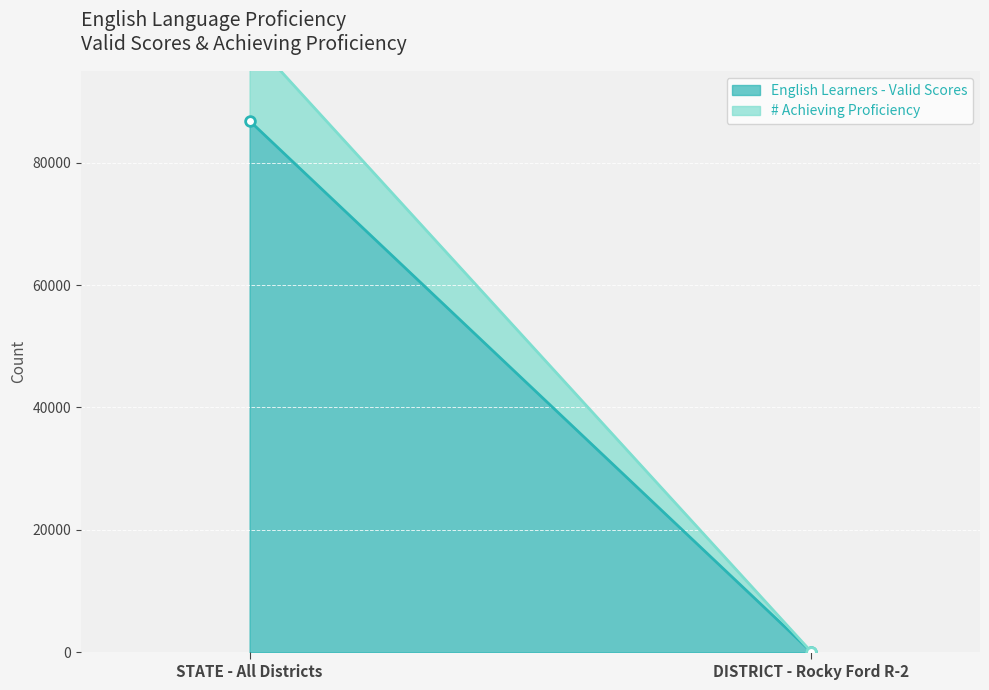

True or false: # Achieving Proficiency has a value of 4 at DISTRICT - Rocky Ford R-2.

True